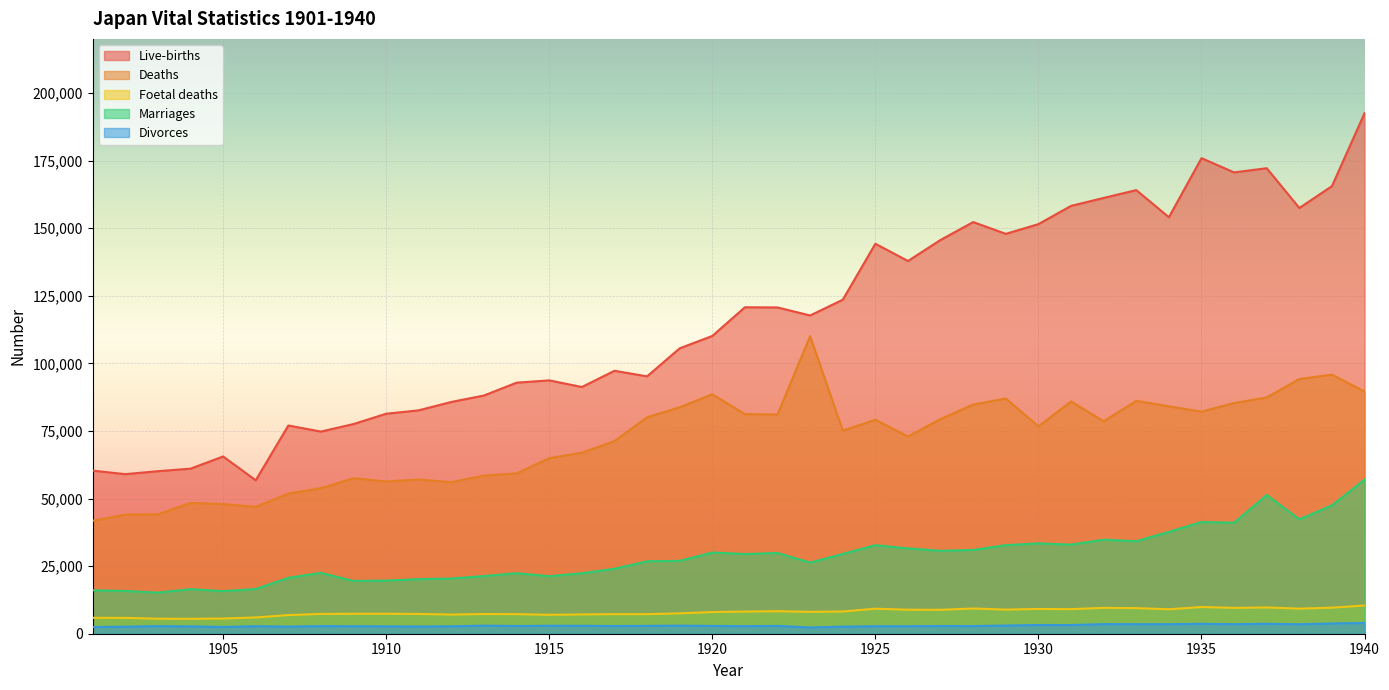

How many lines are shown in the chart?

5